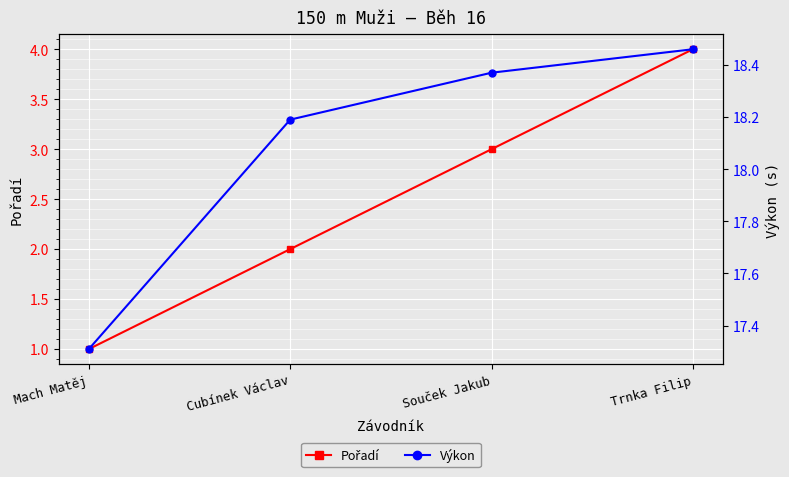

How many categories are shown in the chart?

4